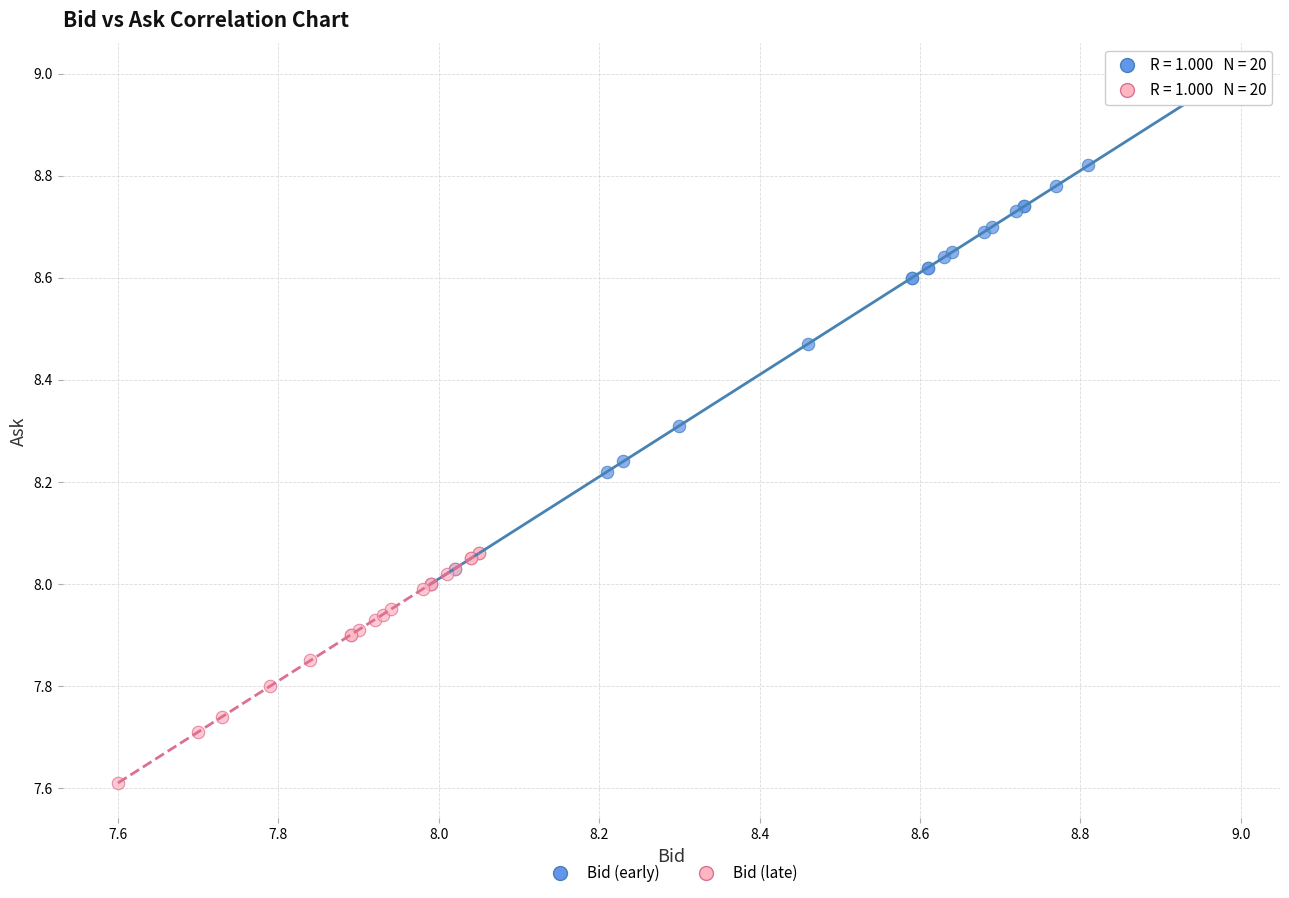

Which series reaches the minimum Y coordinate?

Bid (late)